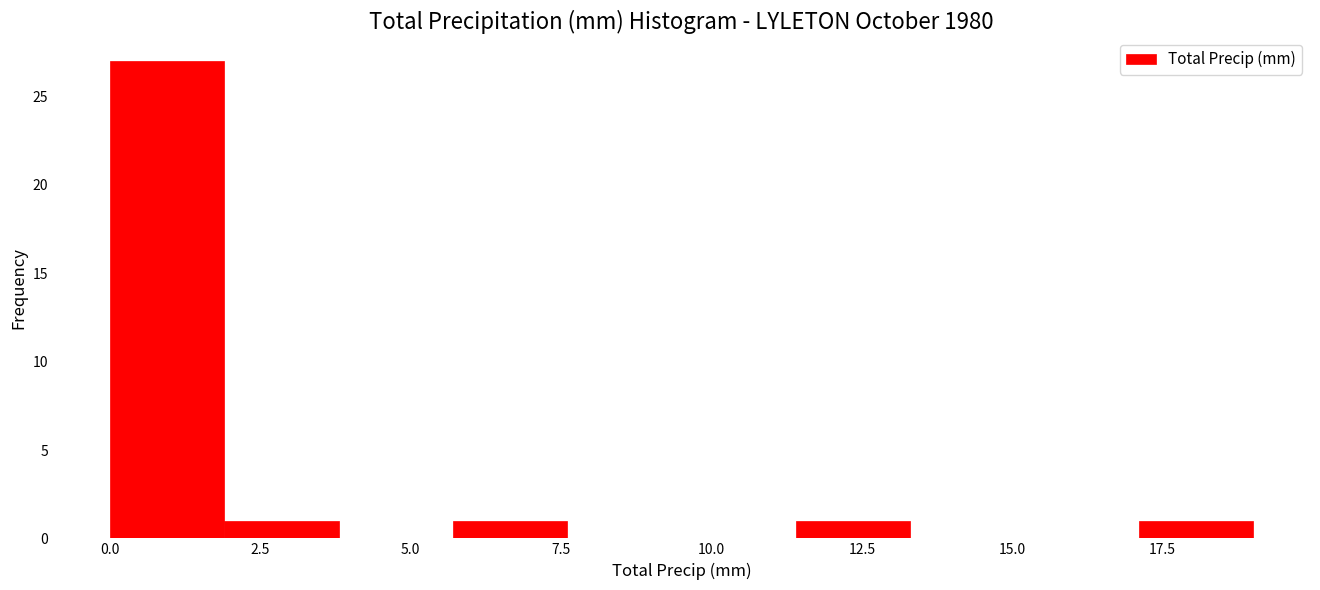

Read against the x-axis, roughly where is the centre of the tallest bar?

1.0